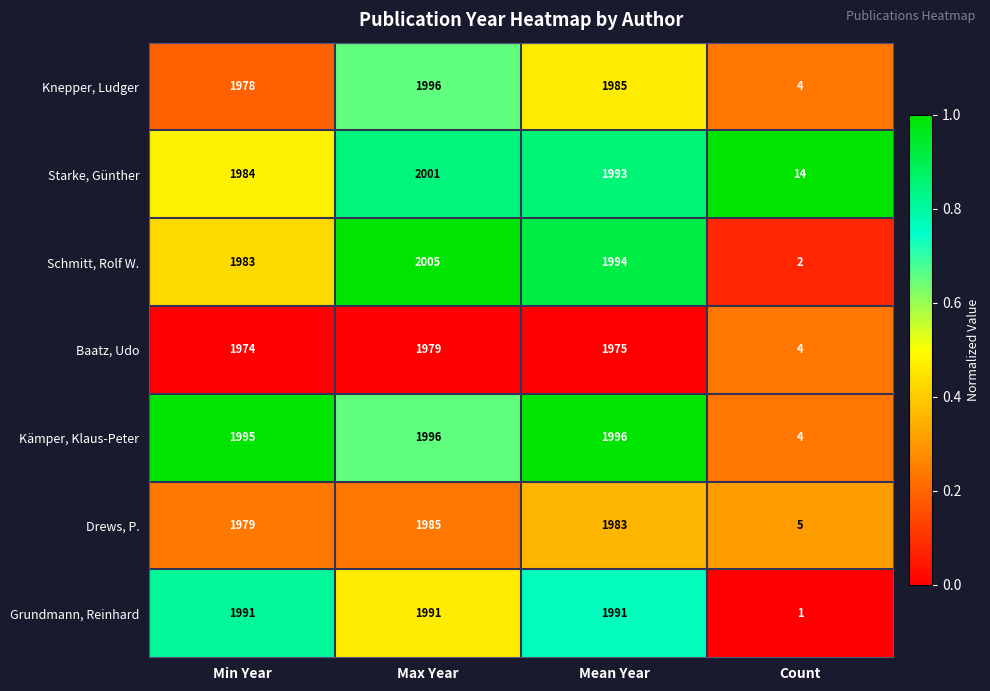

Reading right to left, list all the values displayed in this chart.

Knepper, Ludger: Count=4	Mean Year=1985	Max Year=1996	Min Year=1978
Starke, Günther: Count=14	Mean Year=1993	Max Year=2001	Min Year=1984
Schmitt, Rolf W.: Count=2	Mean Year=1994	Max Year=2005	Min Year=1983
Baatz, Udo: Count=4	Mean Year=1975	Max Year=1979	Min Year=1974
Kämper, Klaus-Peter: Count=4	Mean Year=1996	Max Year=1996	Min Year=1995
Drews, P.: Count=5	Mean Year=1983	Max Year=1985	Min Year=1979
Grundmann, Reinhard: Count=1	Mean Year=1991	Max Year=1991	Min Year=1991